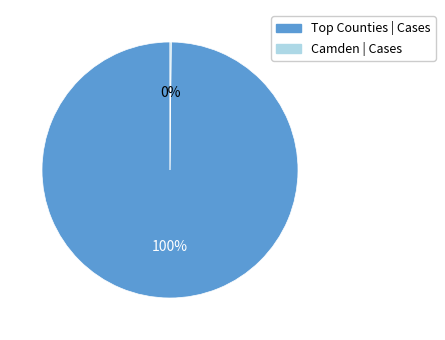

To the nearest percent, what is the average slice percentage?

50%